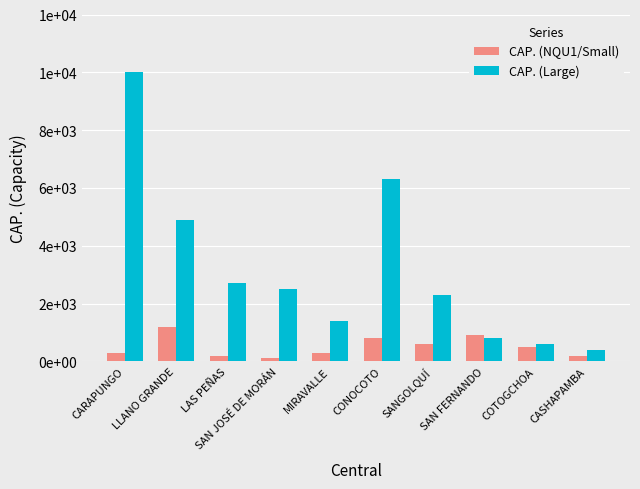

Between LAS PEÑAS and SAN FERNANDO, which series saw the biggest shift?

CAP. (Large)